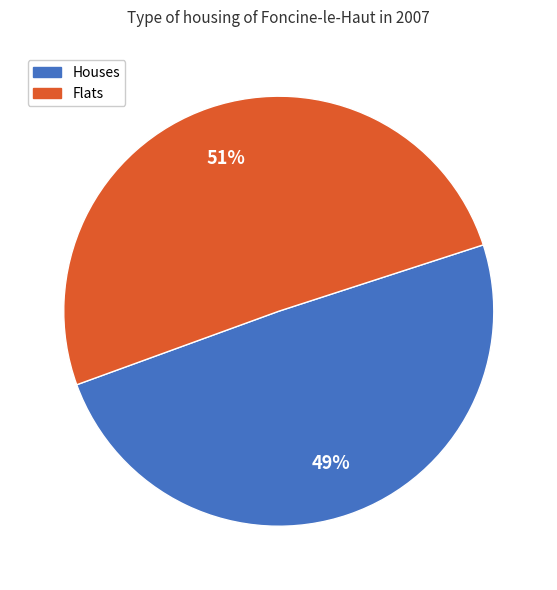

Does any single category account for the majority?

Yes